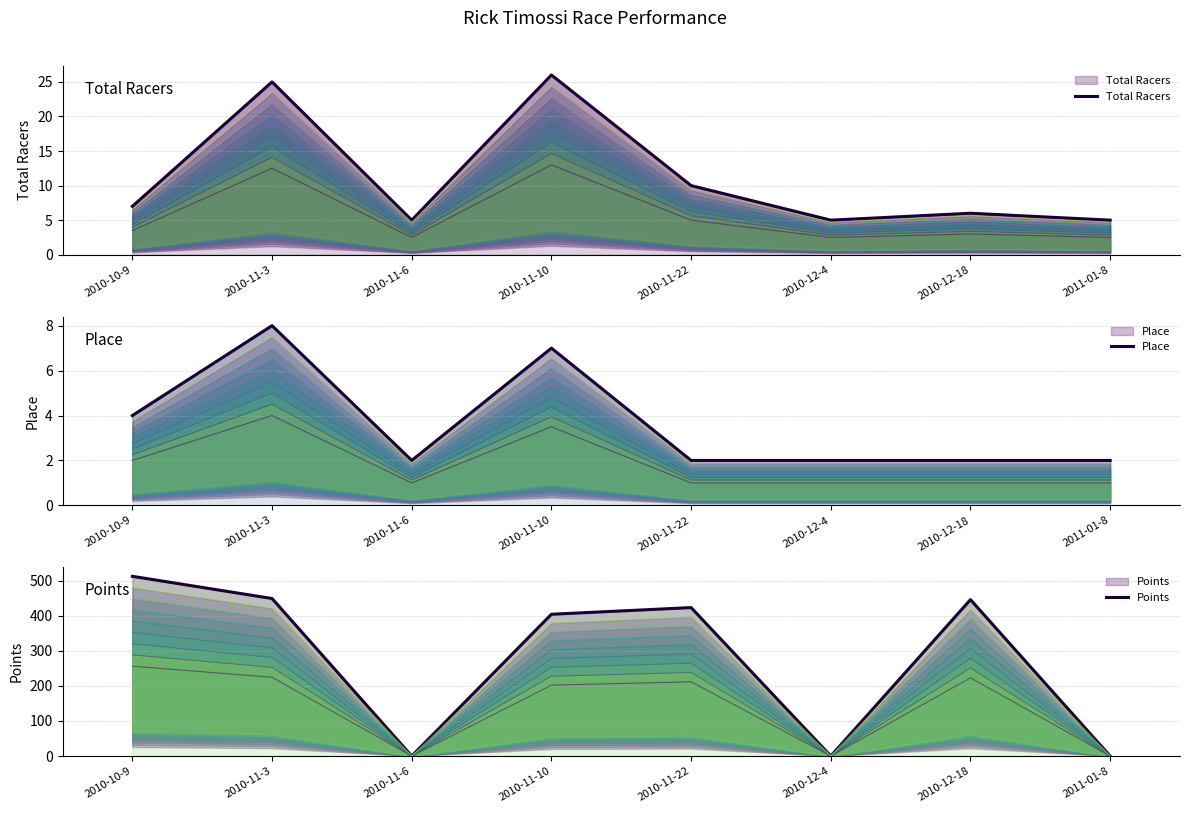

At which label does Total Racers reach its minimum?

2010-11-6